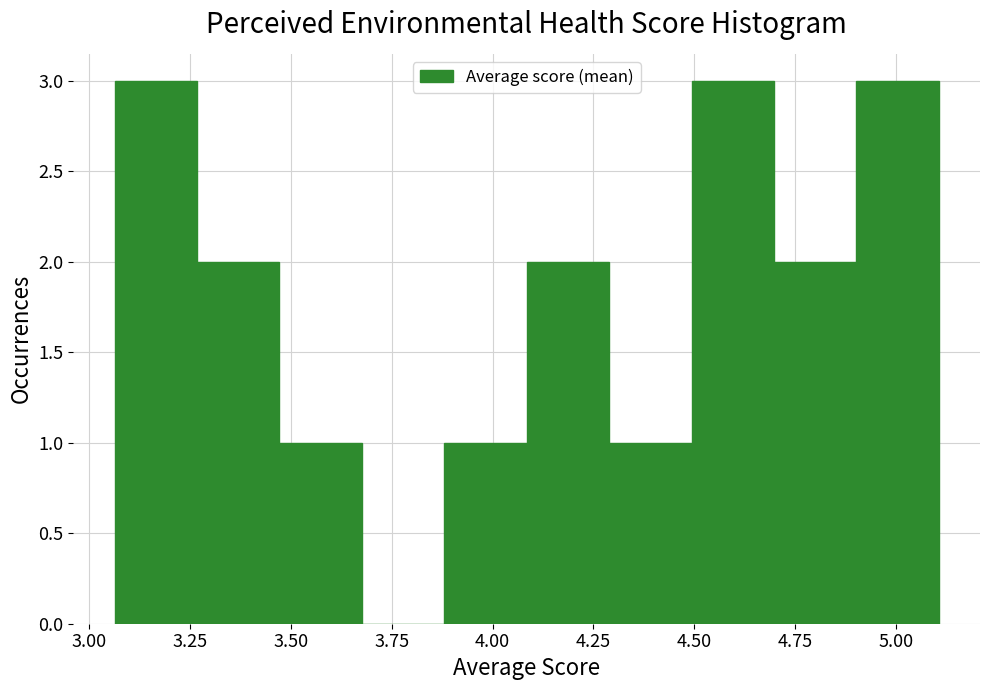

Reading left to right, transcribe this chart: for each bar, give the range it covers on the x-axis and its height. Neither the bar edges nor the heights are printed on the chart, so give them approximately, as read against the axes.

3.05 to 3.25: 3
3.25 to 3.45: 2
3.45 to 3.70: 1
3.70 to 3.90: 0
3.90 to 4.10: 1
4.10 to 4.30: 2
4.30 to 4.50: 1
4.50 to 4.70: 3
4.70 to 4.90: 2
4.90 to 5.10: 3